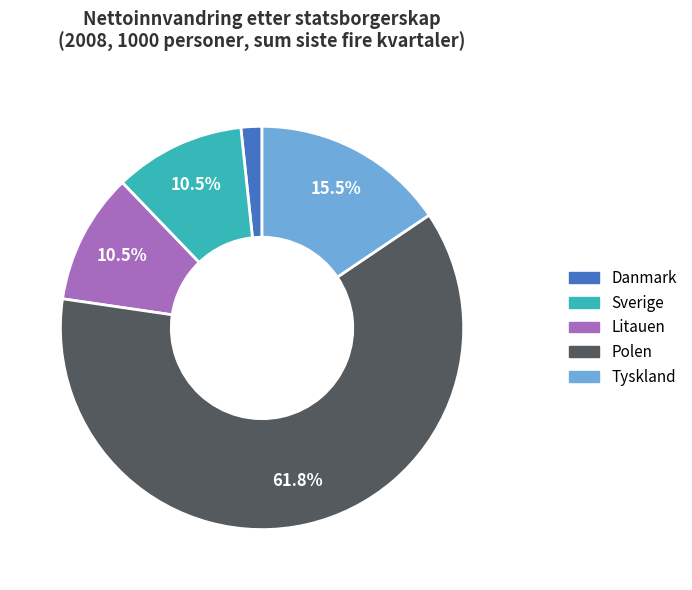

Which category has the biggest portion of the pie?

Polen